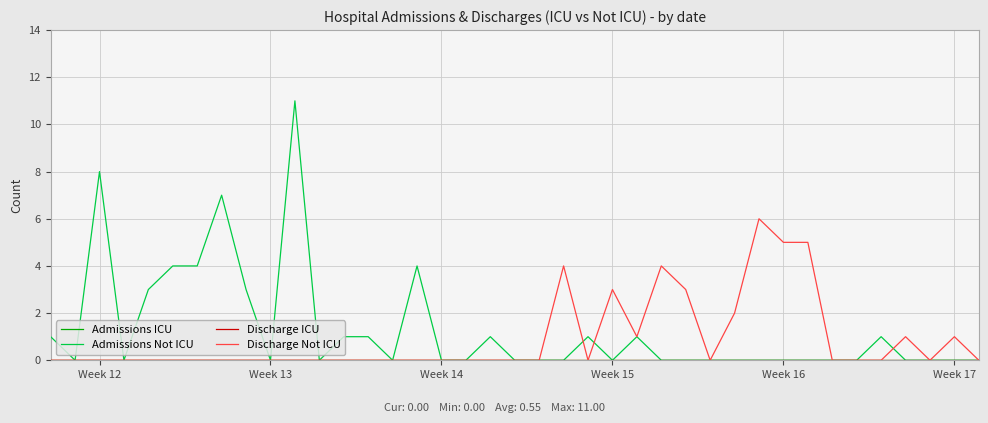

Reading left to right, what are all the values shown in this chart?

Admissions ICU: 0	0	0	0	0	0	0	0	0	0	0	0	0	0	0	0	0	0	0	0	0	0	0	0	0	0	0	0	0	0	0	0	0	0	0	0	0	0	0
Admissions Not ICU: 1	0	8	0	3	4	4	7	3	0	11	0	1	1	0	4	0	0	1	0	0	0	1	0	1	0	0	0	0	0	0	0	0	0	1	0	0	0	0
Discharge ICU: 0	0	0	0	0	0	0	0	0	0	0	0	0	0	0	0	0	0	0	0	0	0	0	0	0	0	0	0	0	0	0	0	0	0	0	0	0	0	0
Discharge Not ICU: 0	0	0	0	0	0	0	0	0	0	0	0	0	0	0	0	0	0	0	0	0	4	0	3	1	4	3	0	2	6	5	5	0	0	0	1	0	1	0